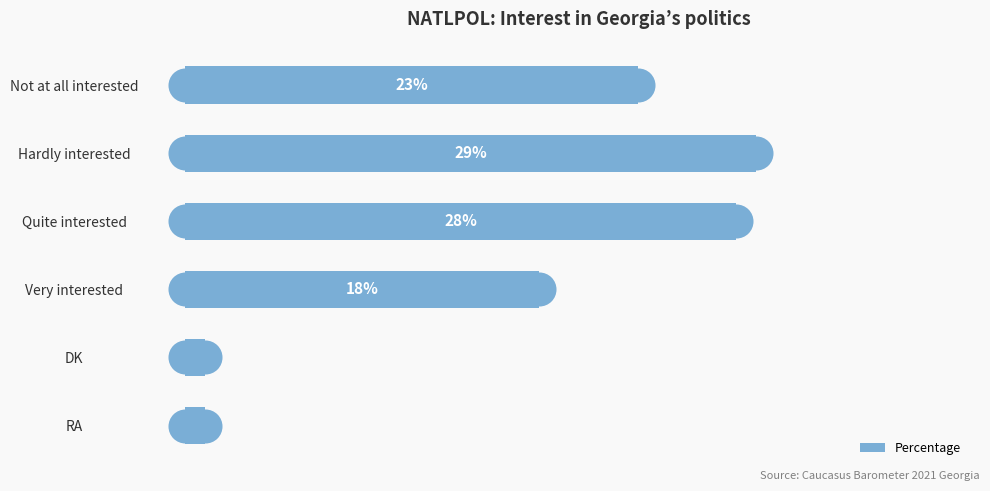

Where is Percentage nearest to the value 15?

Very interested